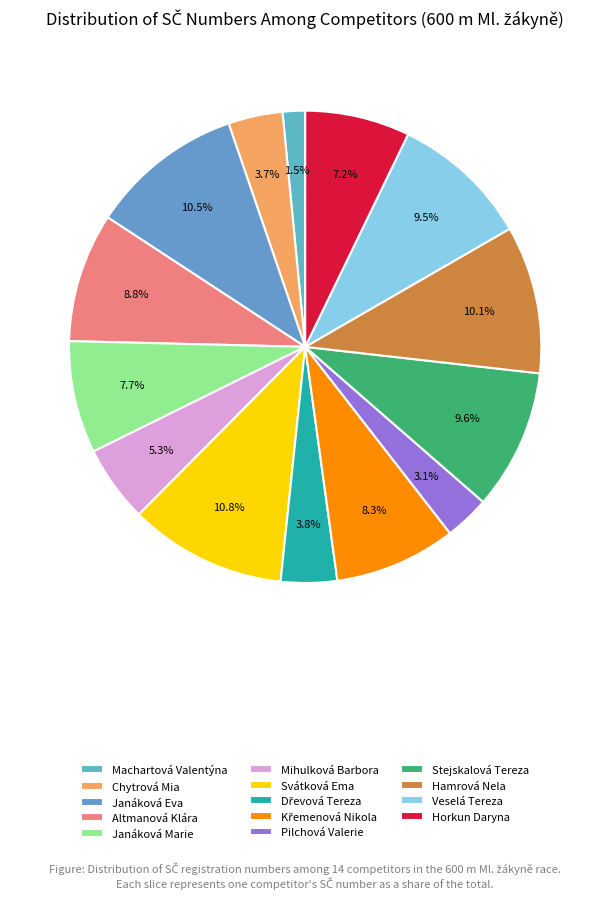

Which has a higher value, Hamrová Nela or Pilchová Valerie?

Hamrová Nela